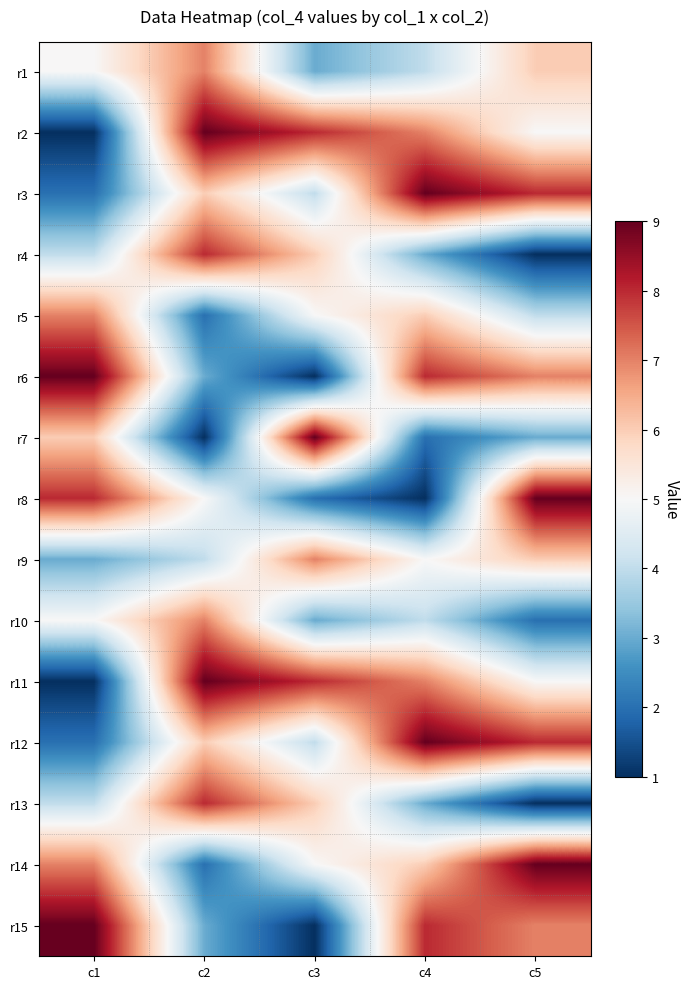

At which category is the sum across all series the highest?

c4